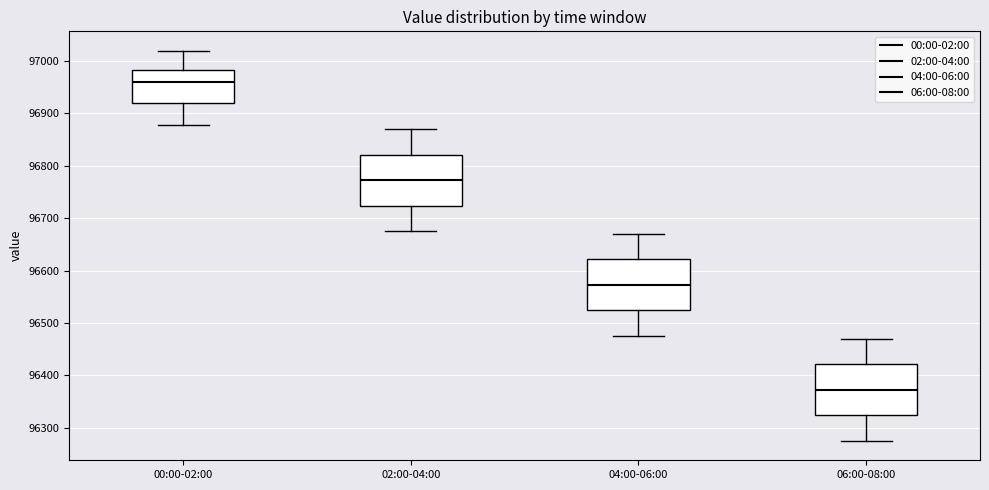

Reading left to right, read every box against the y-axis: the position of its median line, the range the box covers, and the ends of its whiskers. The values are not printed on the chart, so give them approximately, as read against the axis.

00:00-02:00: median 96960, box 96920 to 96980, whiskers 96880 to 97020
02:00-04:00: median 96770, box 96720 to 96820, whiskers 96680 to 96870
04:00-06:00: median 96570, box 96520 to 96620, whiskers 96480 to 96670
06:00-08:00: median 96370, box 96320 to 96420, whiskers 96280 to 96470